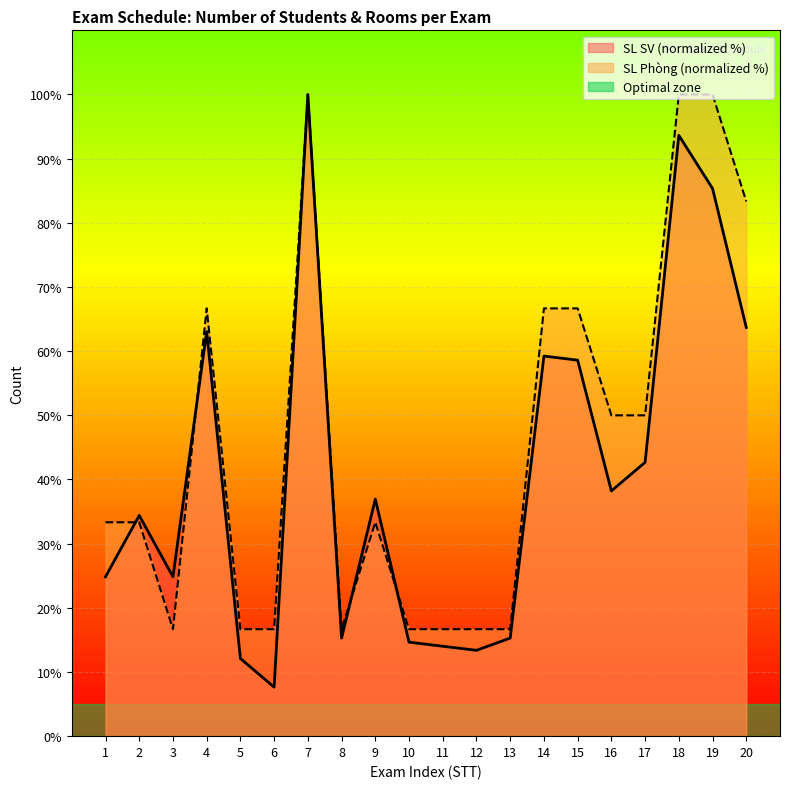

Reading left to right, list all the values displayed in this chart.

SL SV: 1=24.8	2=34.4	3=24.8	4=63.1	5=12.1	6=7.6	7=100.0	8=15.3	9=36.9	10=14.6	11=14.0	12=13.4	13=15.3	14=59.2	15=58.6	16=38.2	17=42.7	18=93.6	19=85.4	20=63.7
SL Phòng: 1=33.3	2=33.3	3=16.7	4=66.7	5=16.7	6=16.7	7=100.0	8=16.7	9=33.3	10=16.7	11=16.7	12=16.7	13=16.7	14=66.7	15=66.7	16=50.0	17=50.0	18=100.0	19=100.0	20=83.3